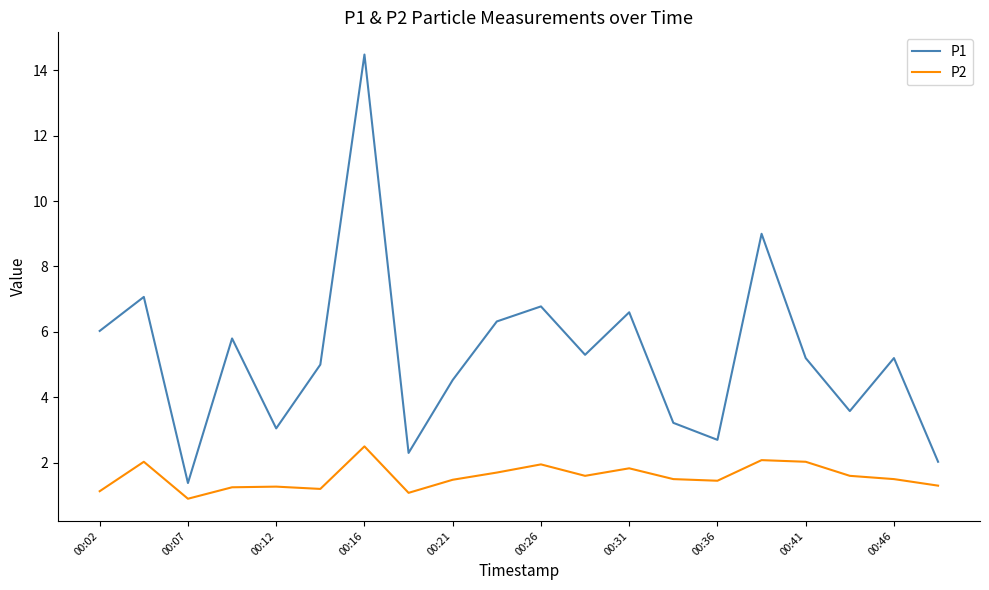

Which series has the widest spread of values?

P1